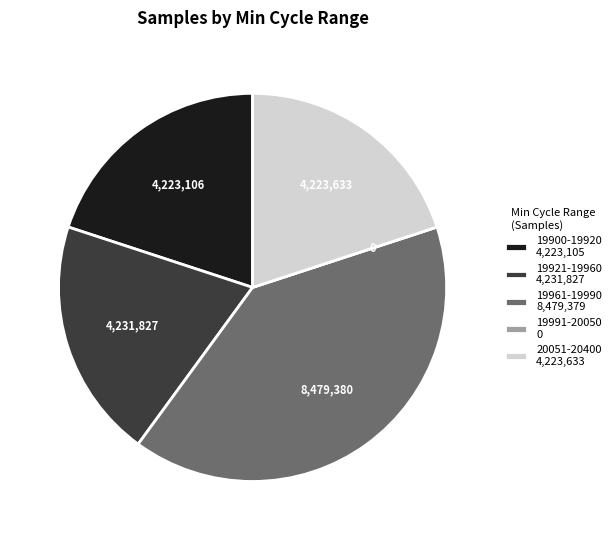

The 20051-20400 4,223,633 slice represents 14% of the pie. True or false?

False